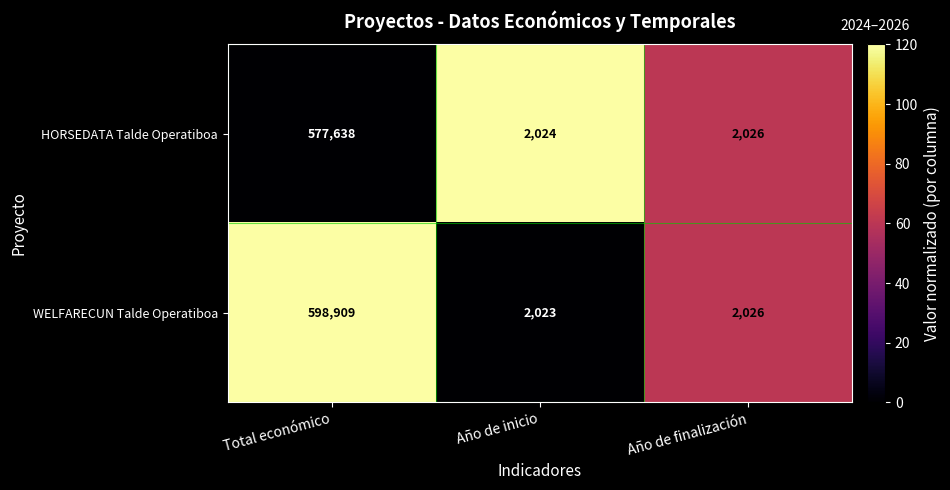

Reading right to left, list all the values displayed in this chart.

HORSEDATA Talde Operatiboa: Año de finalización=2026	Año de inicio=2024	Total económico=577638
WELFARECUN Talde Operatiboa: Año de finalización=2026	Año de inicio=2023	Total económico=598909